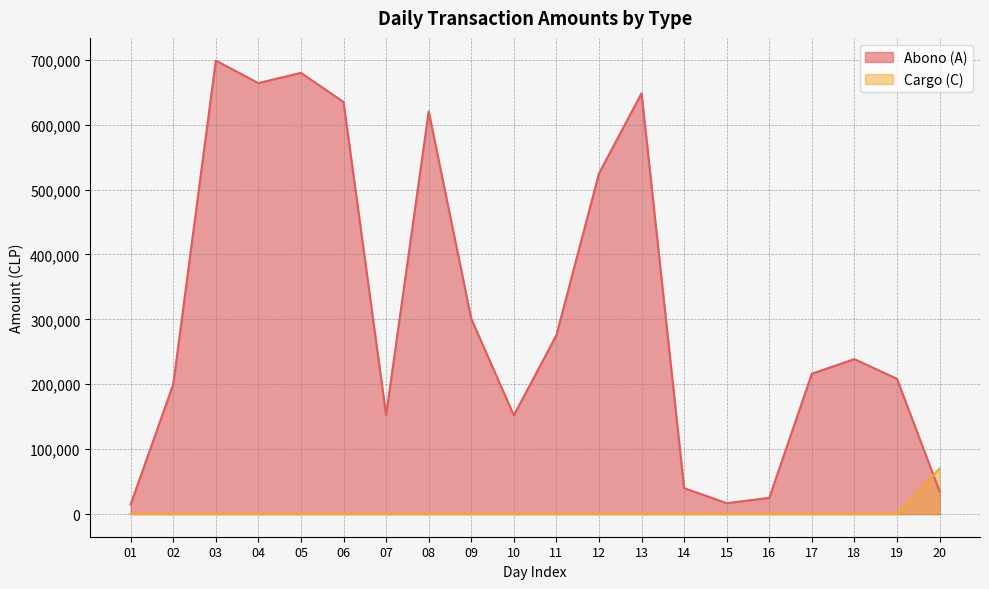

After their last crossing, which series has the higher values: Abono (A) or Cargo (C)?

Cargo (C)